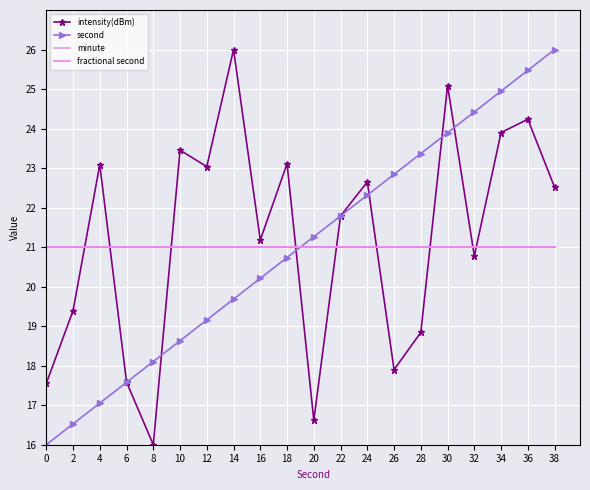

Is the value of second at 0 greater than the value of fractional second at 36?

No